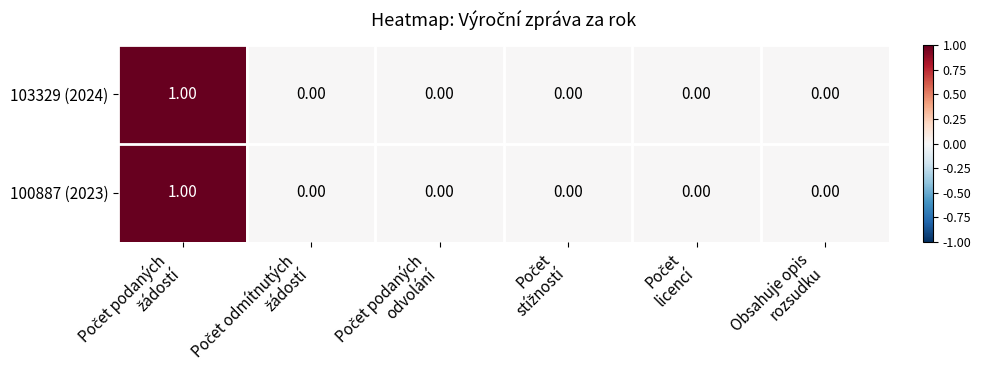

Rank the series by their maximum value, from highest to lowest.

103329 (2024), 100887 (2023)